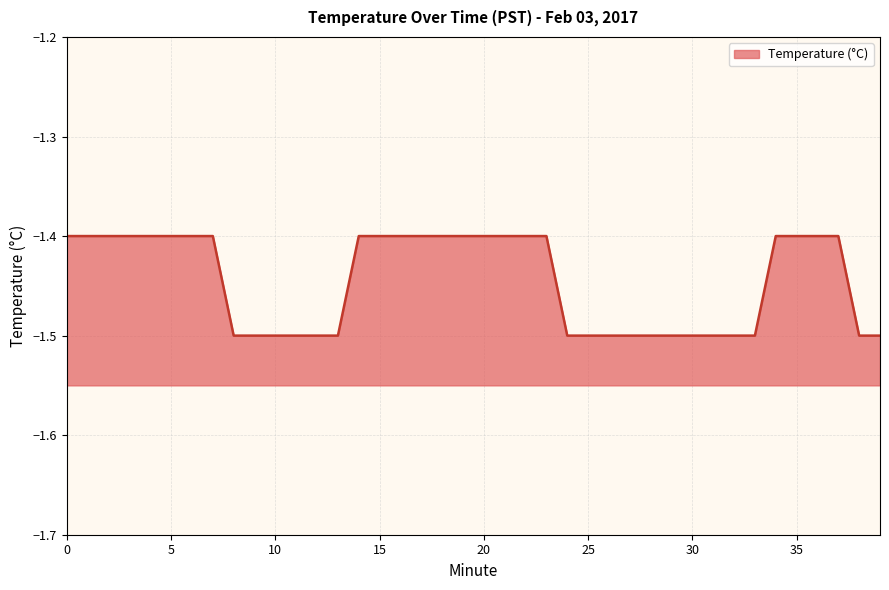

True or false: the data has more than 0 interior local peaks.

False